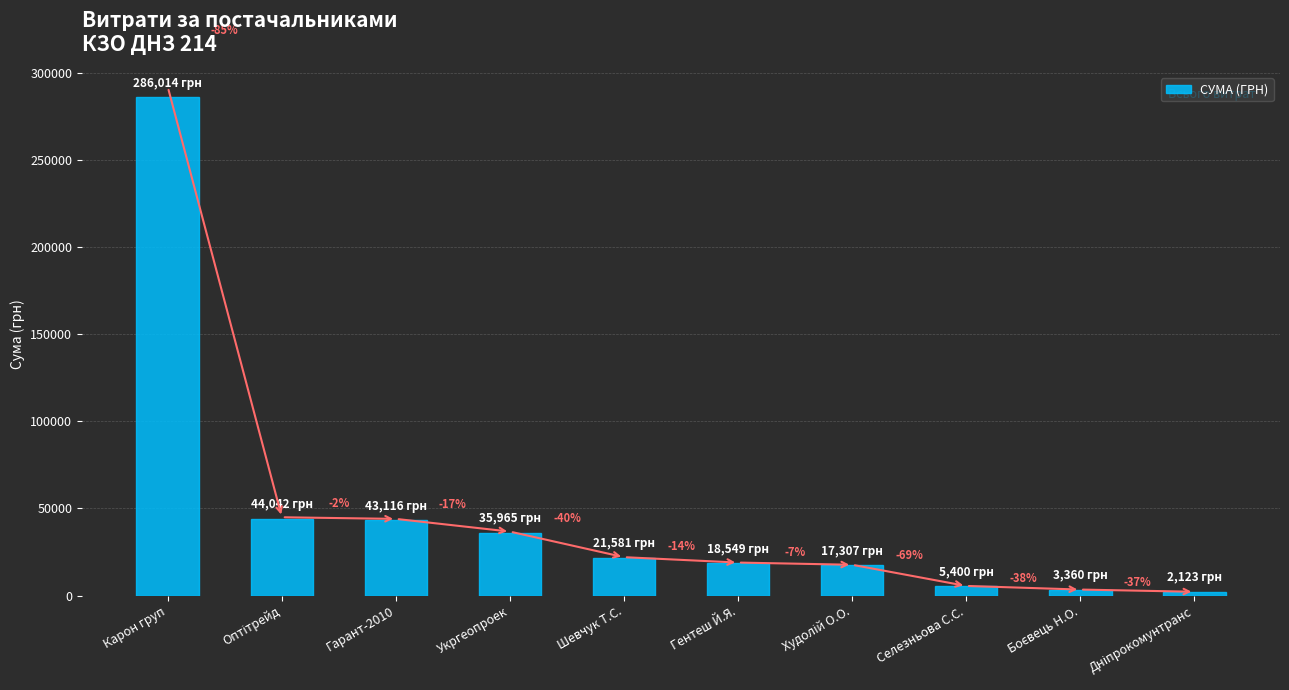

What is the approximate value at Шевчук Т.С.?

21581.0